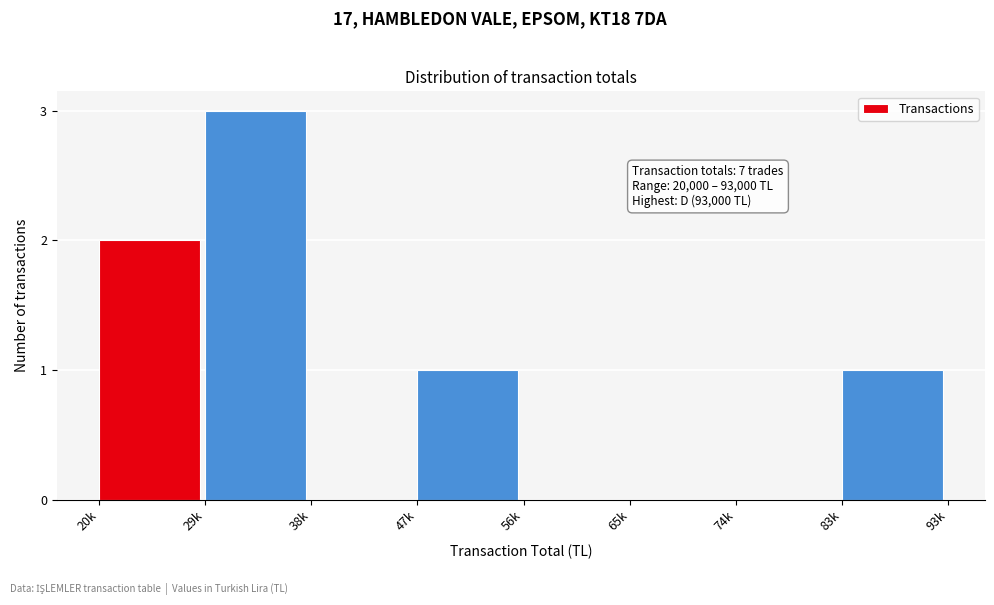

Reading left to right, list all the values displayed in this chart.

20k=2	29k=3	38k=0	47k=1	56k=0	65k=0	74k=0	83k=1